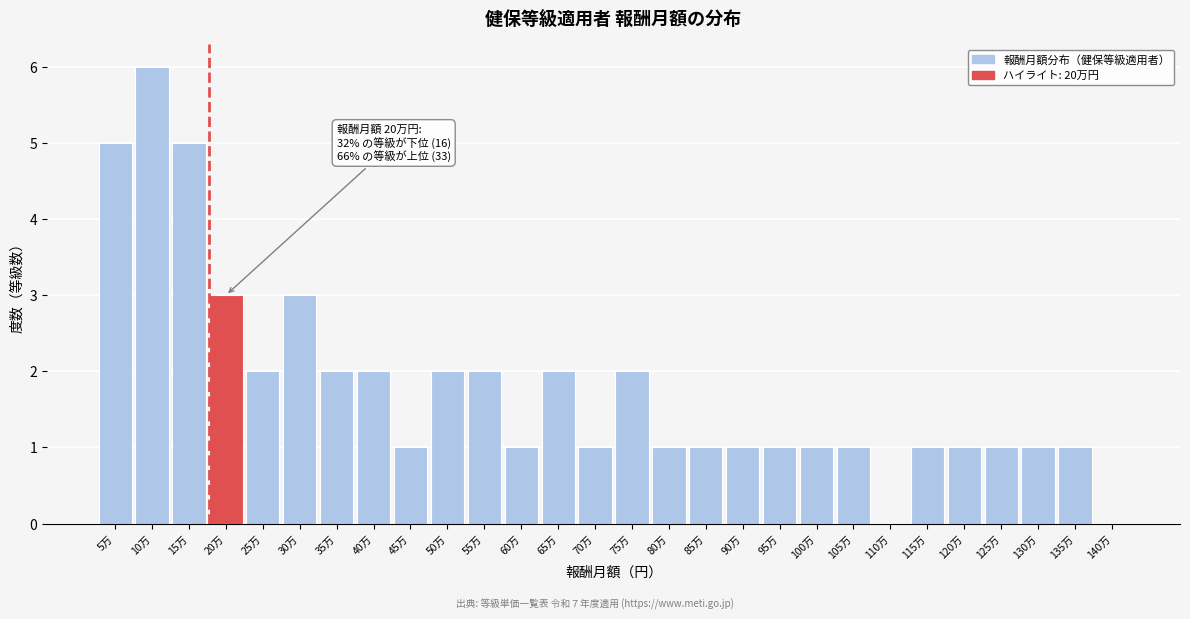

Reading left to right, transcribe all the data shown in this chart.

5万=5	10万=6	15万=5	20万=3	25万=2	30万=3	35万=2	40万=2	45万=1	50万=2	55万=2	60万=1	65万=2	70万=1	75万=2	80万=1	85万=1	90万=1	95万=1	100万=1	105万=1	110万=0	115万=1	120万=1	125万=1	130万=1	135万=1	140万=0